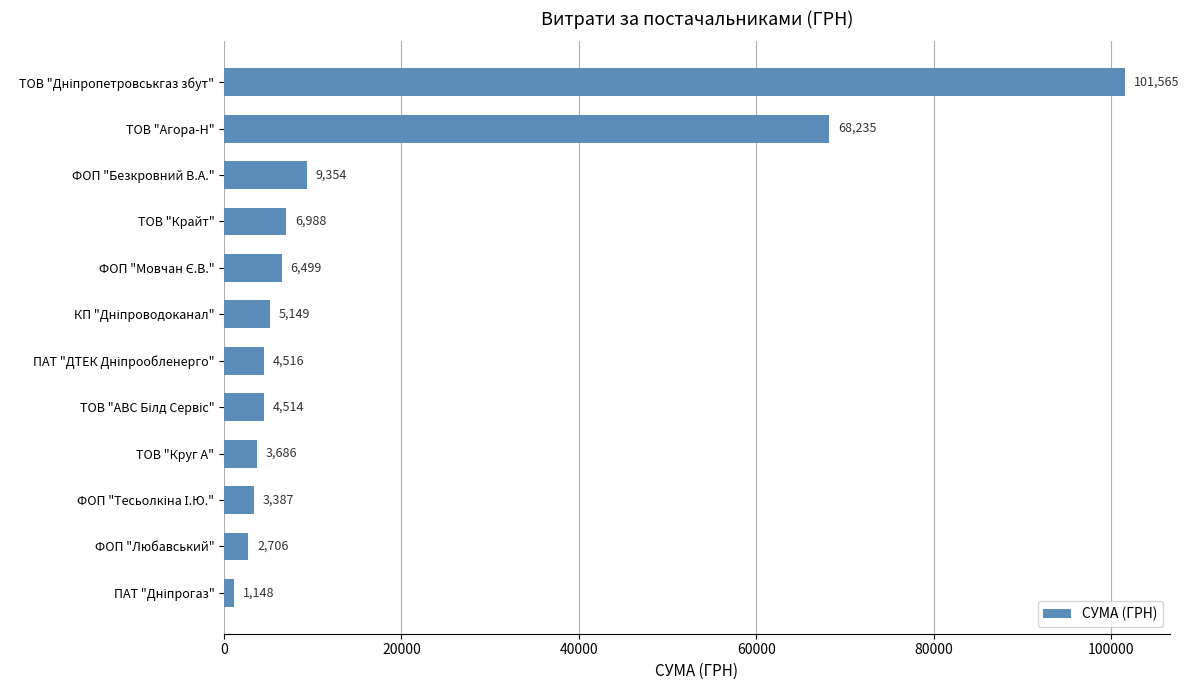

What is the minimum value shown in the chart?

1148.3